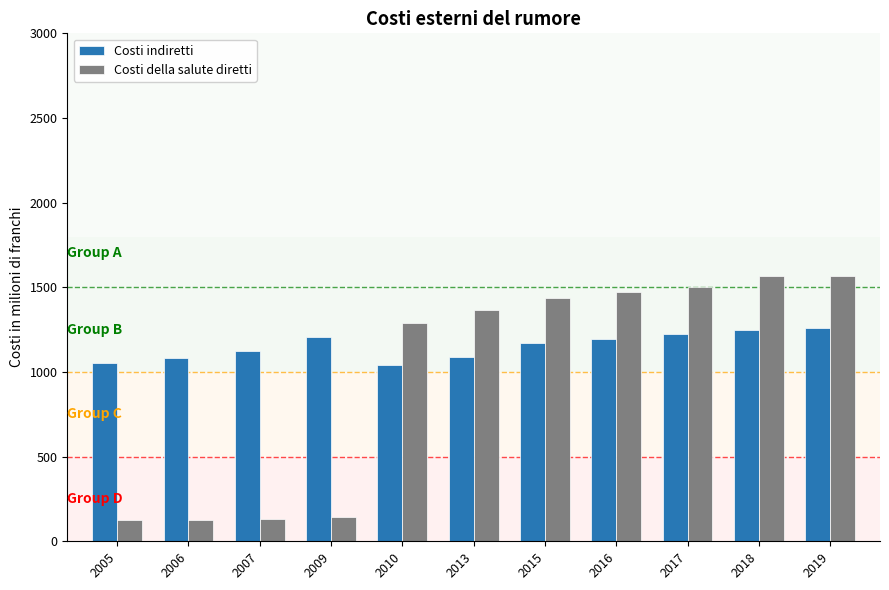

What is the minimum value for Costi della salute diretti?

123